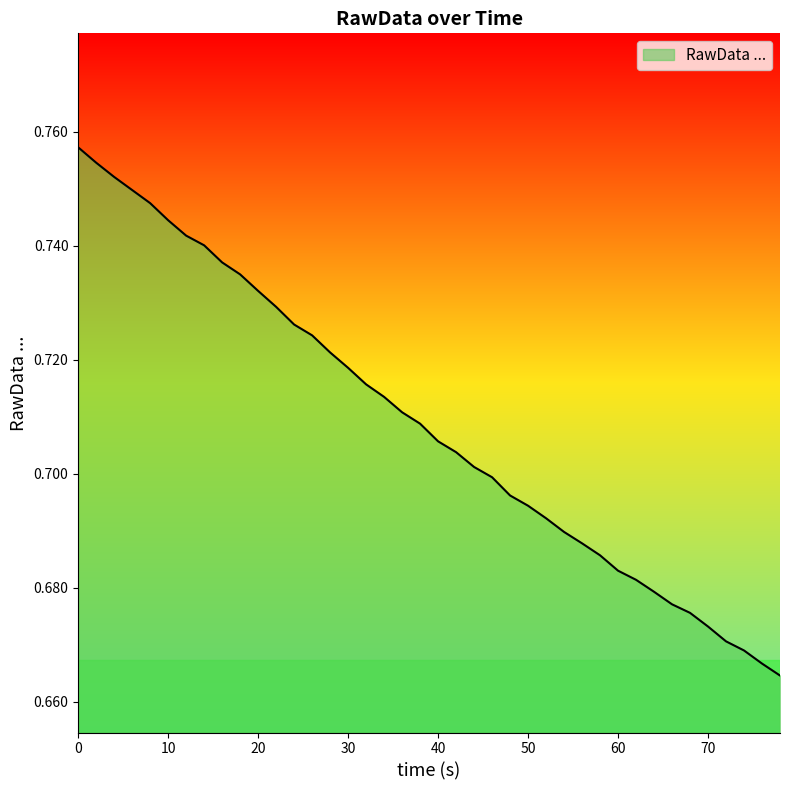

True or false: the data has more than 0 interior local peaks.

False